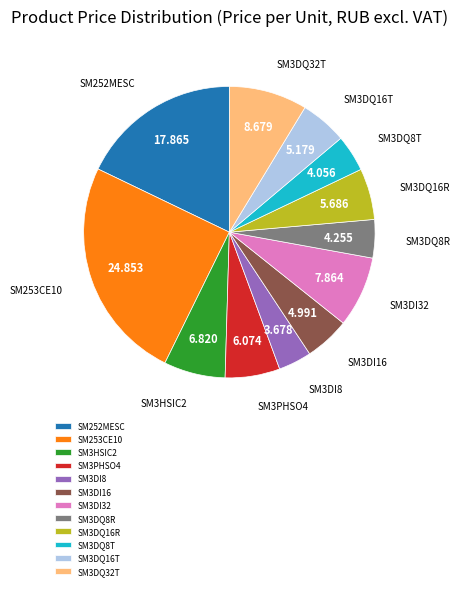

Does any single category account for the majority?

No